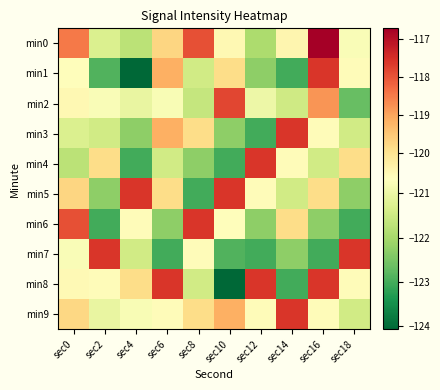

Which series has the widest spread of values?

min1